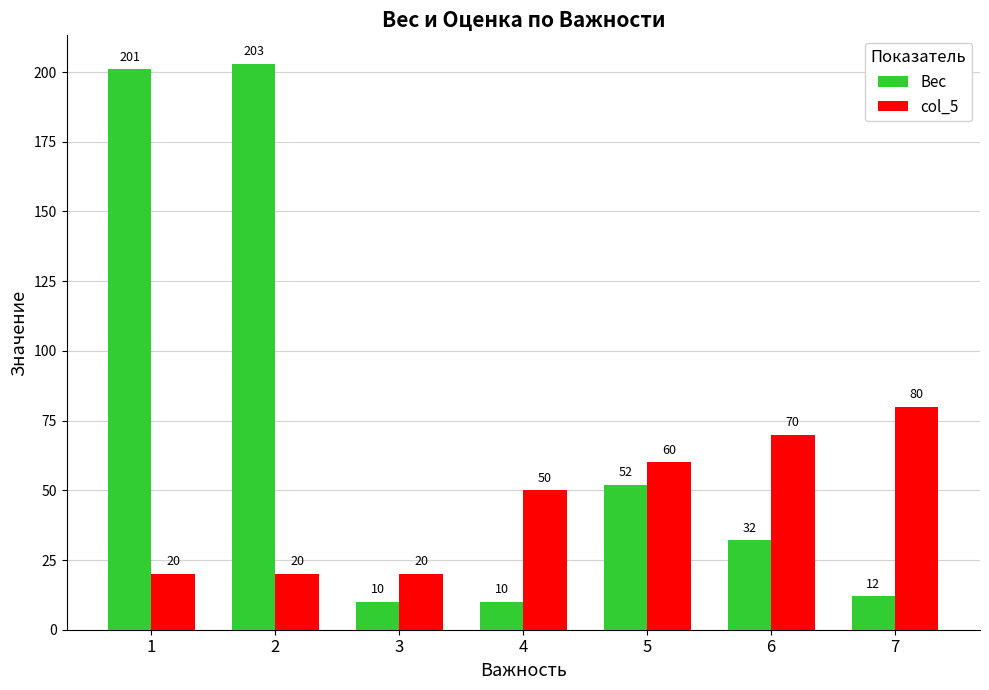

Is the value of col_5 at 7 greater than the value of Вес at 6?

Yes